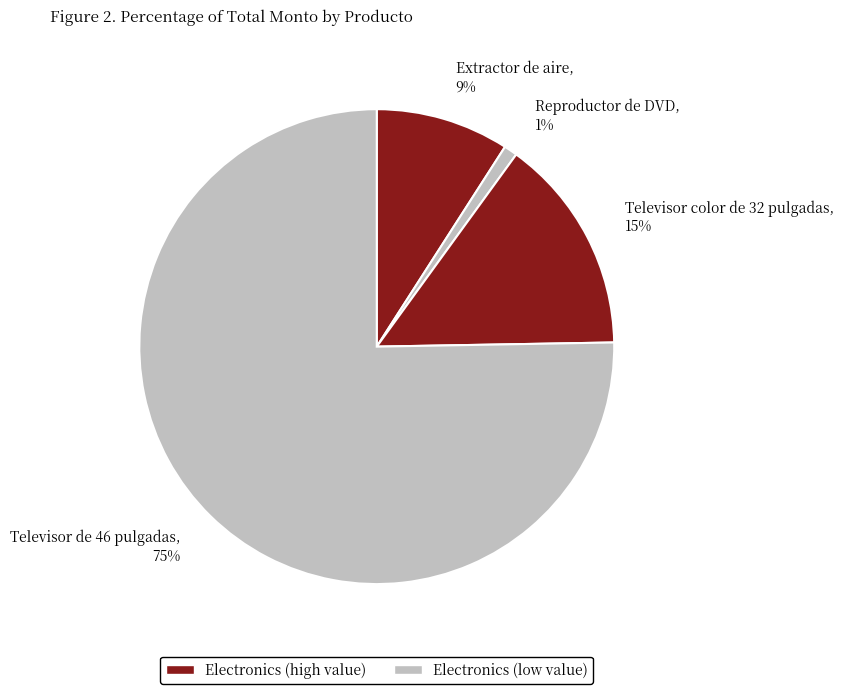

Does any single category account for the majority?

Yes